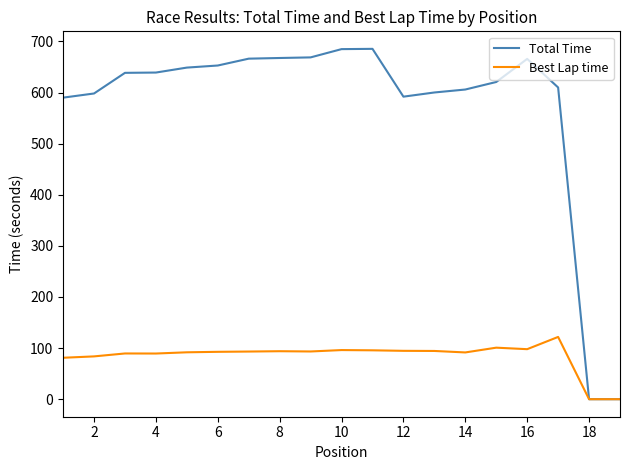

Which series has the largest total across all categories?

Total Time